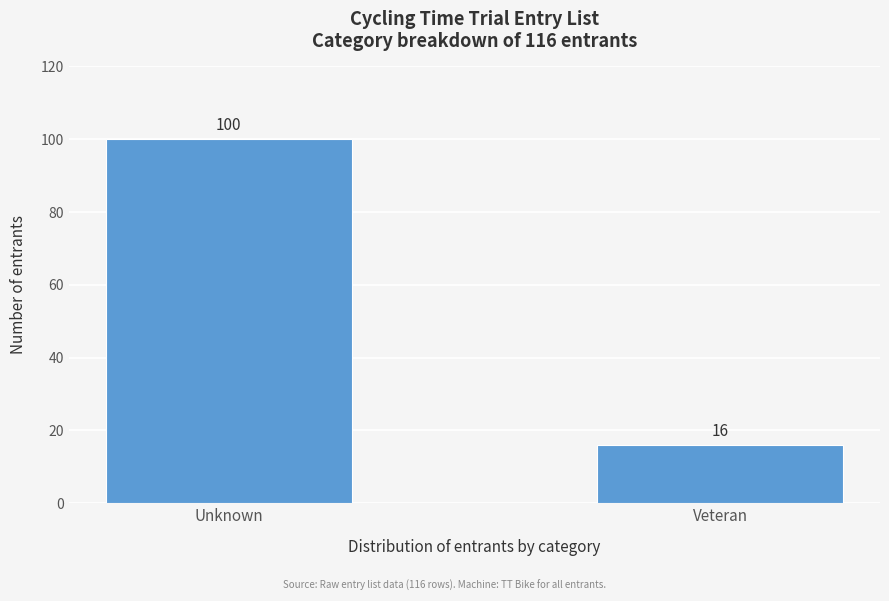

Reading left to right, transcribe all the data shown in this chart.

100	16